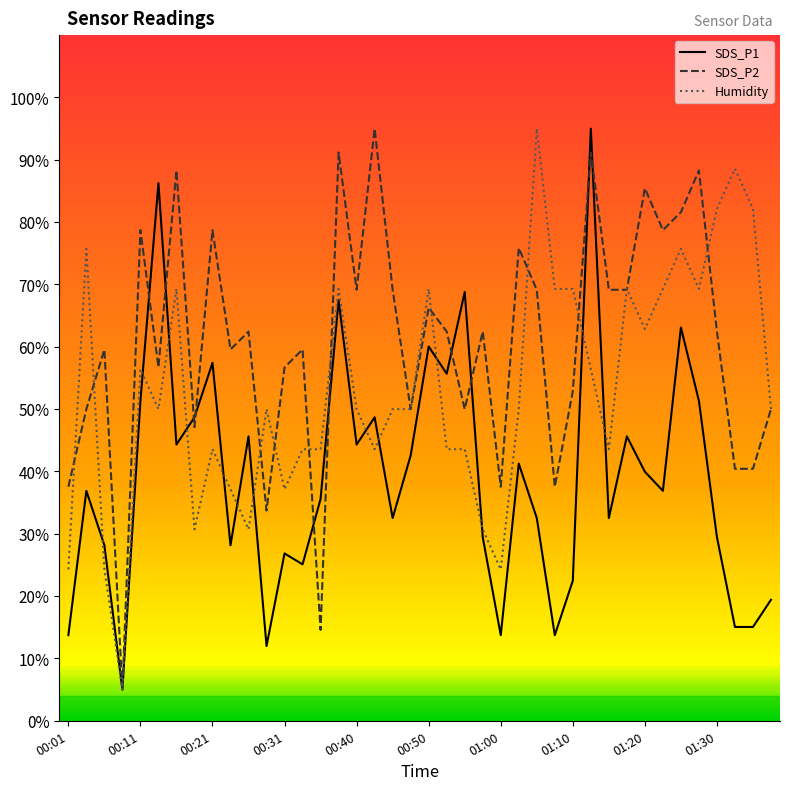

Rank the series by their average value, from lowest to highest.

SDS_P1, Humidity, SDS_P2